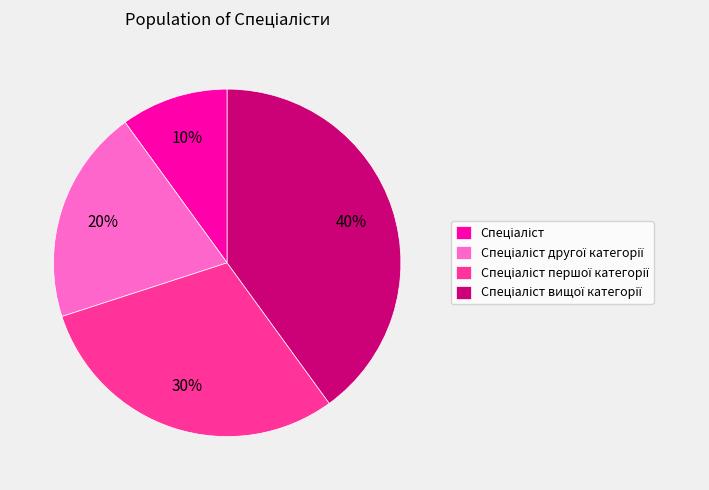

To the nearest percent, what is the average slice percentage?

25%